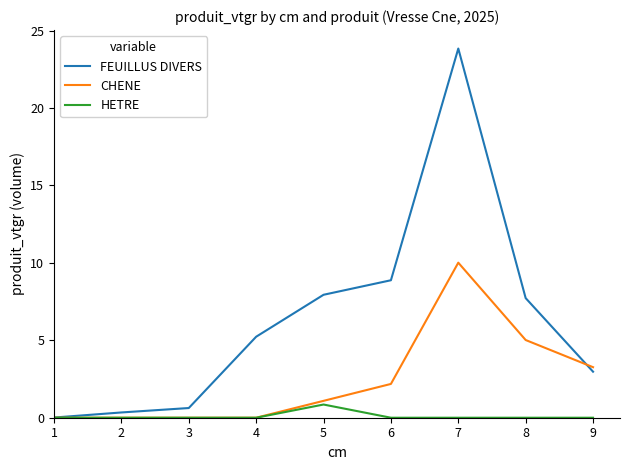

At how many categories does at least one series exceed 2?

6